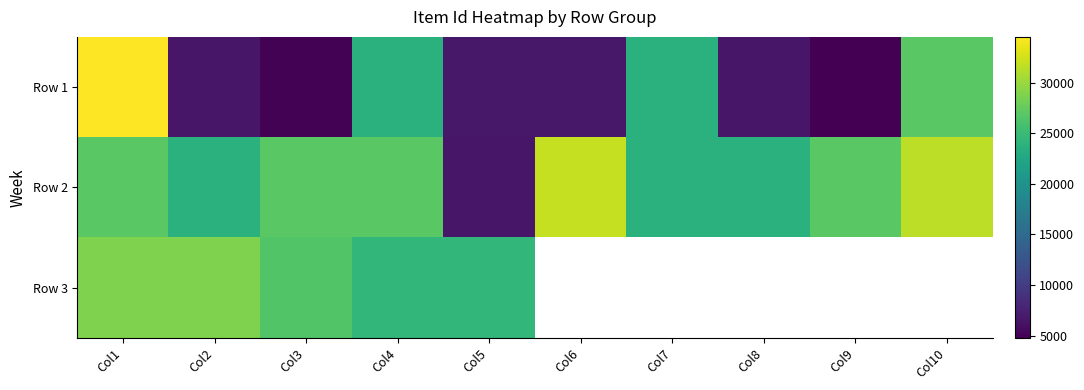

What is the difference between the maximum and minimum values in the Row 2 series?

25410.0